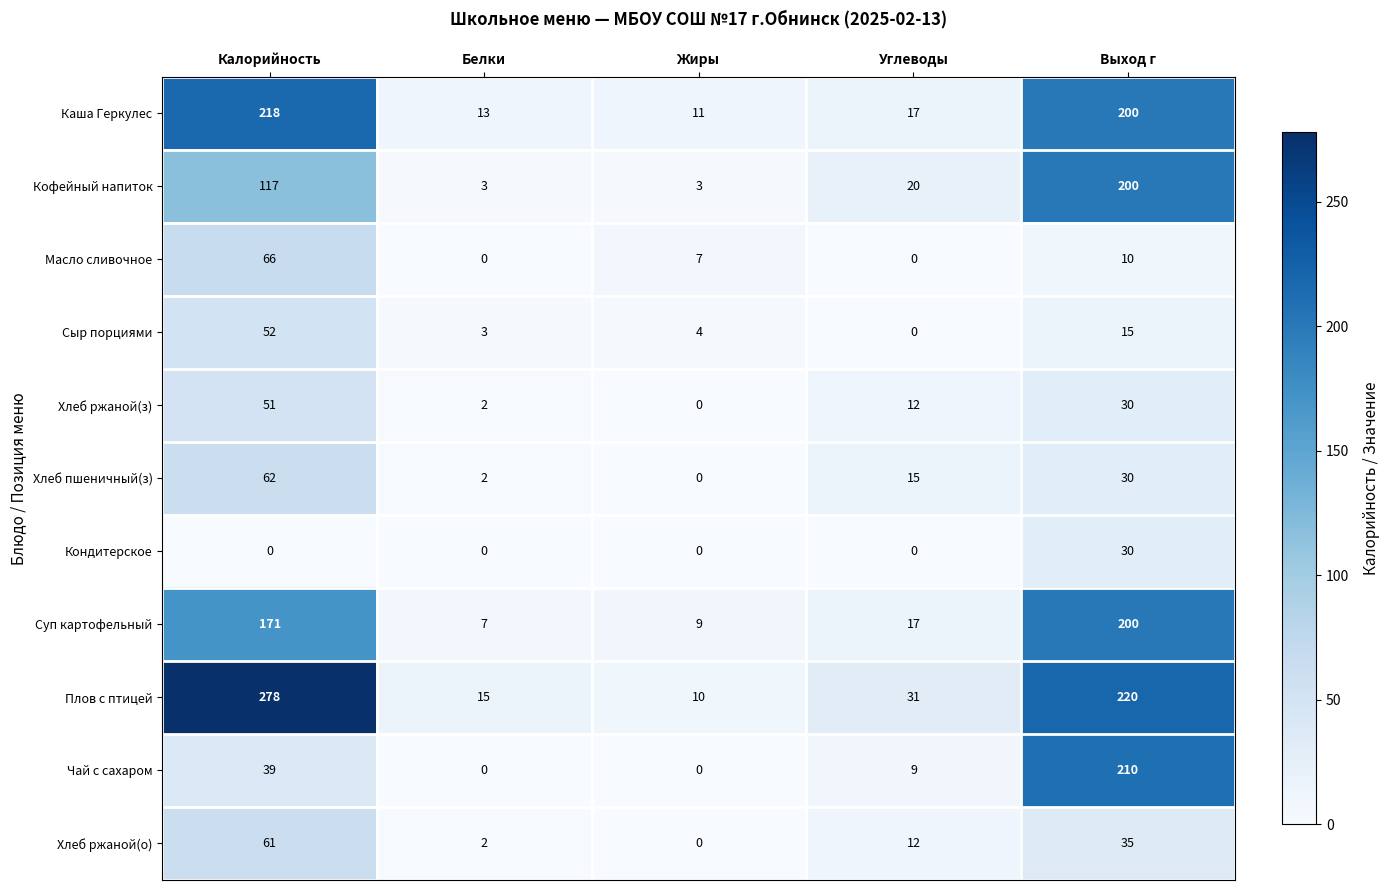

Which label corresponds to the largest value in the chart?

Калорийность